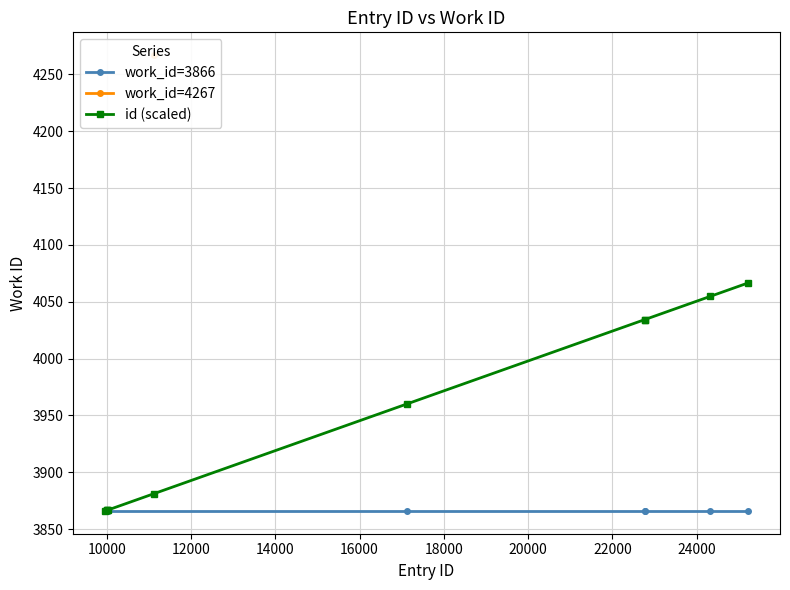

How many categories are shown in the chart?

10